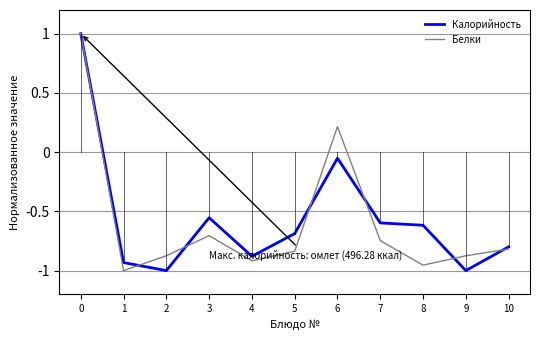

Which series has the largest total across all categories?

Калорийность